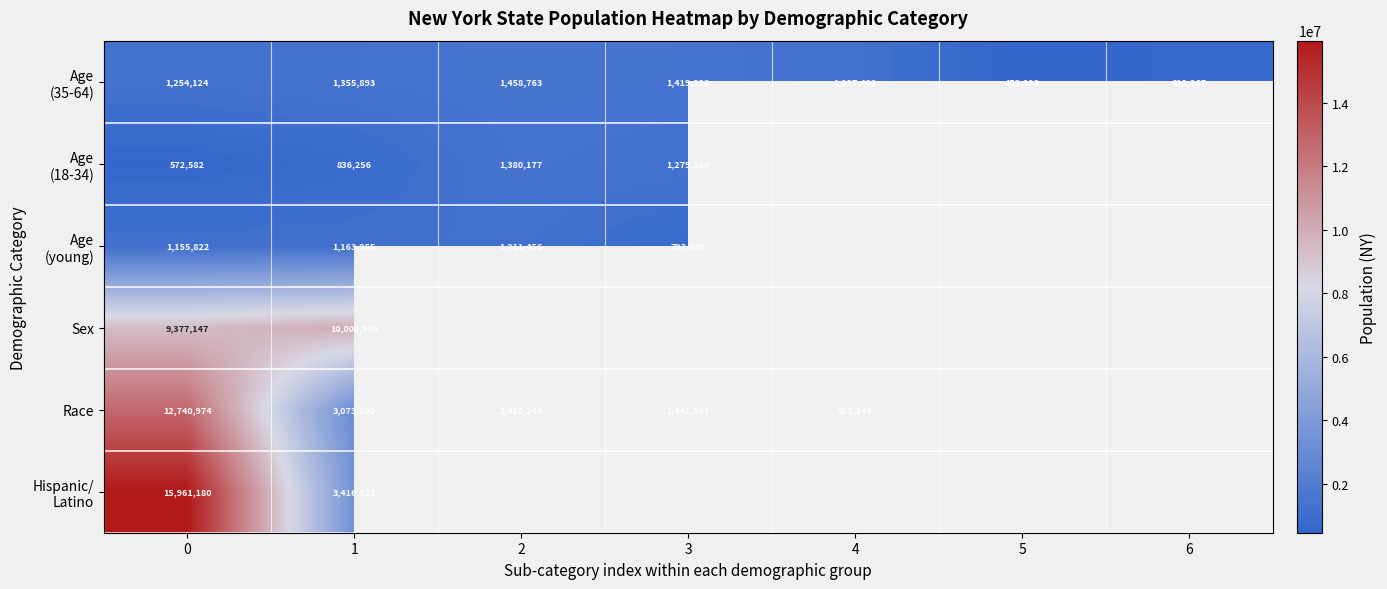

True or false: Sex has a value of 10000955 at 1.

True